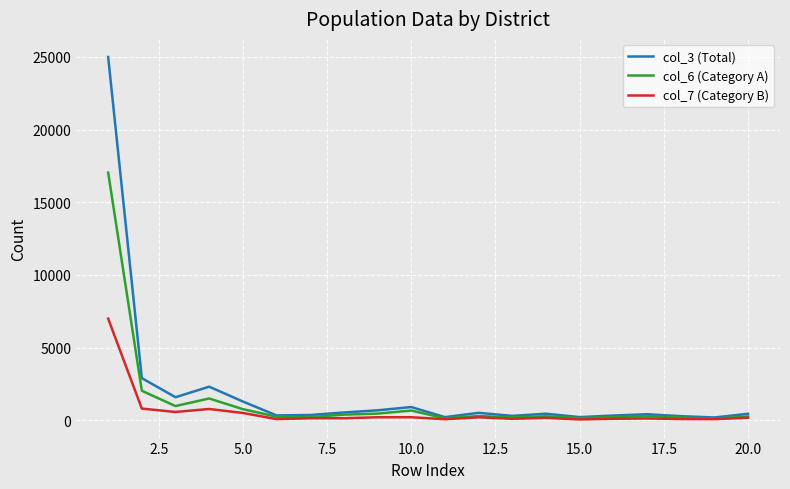

At how many categories does at least one series exceed 4472?

1